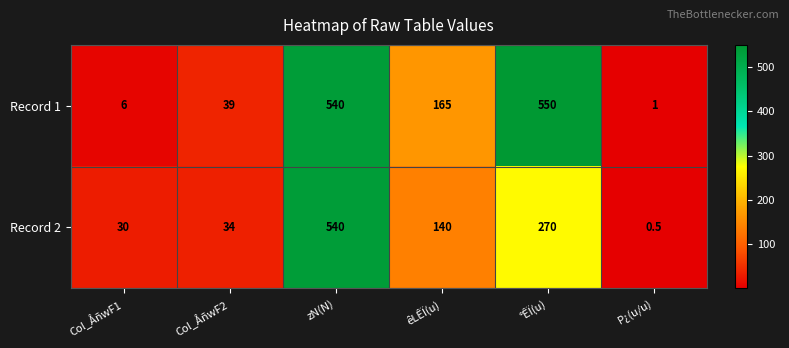

Is it true that Record 2 equals 0.5 at P¿(u/u)?

True